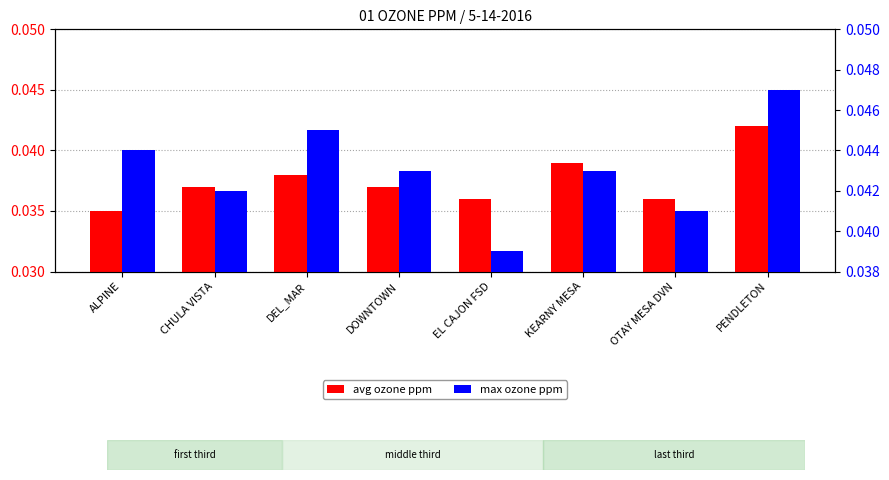

Rank the series by their maximum value, from lowest to highest.

avg ozone ppm, max ozone ppm